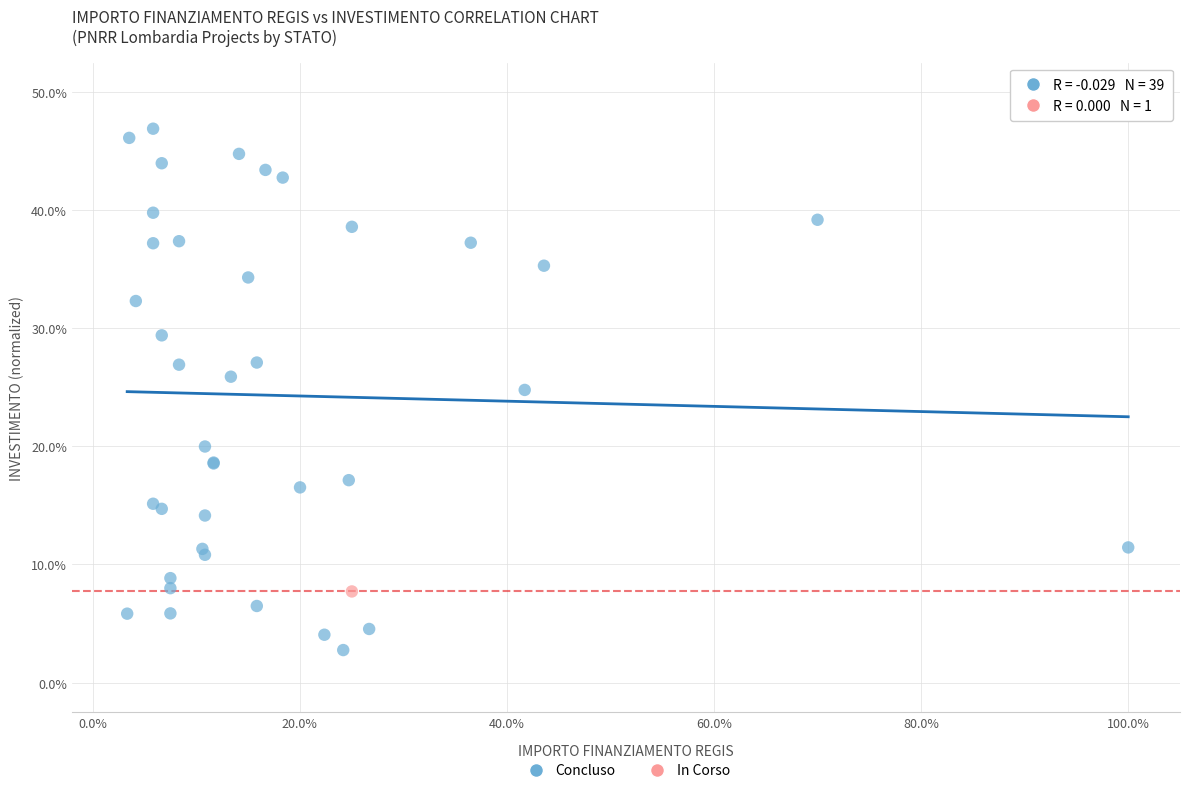

What are all the series names shown in the legend?

Concluso, In Corso